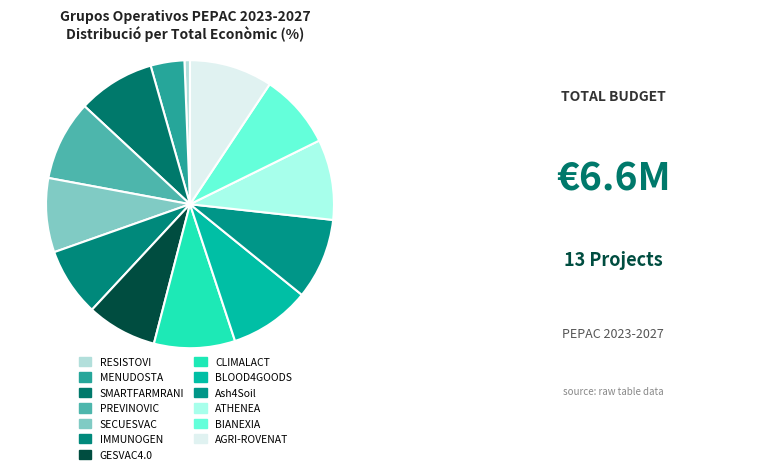

To the nearest percent, what is the difference between the largest and smallest slice percentages?

9%